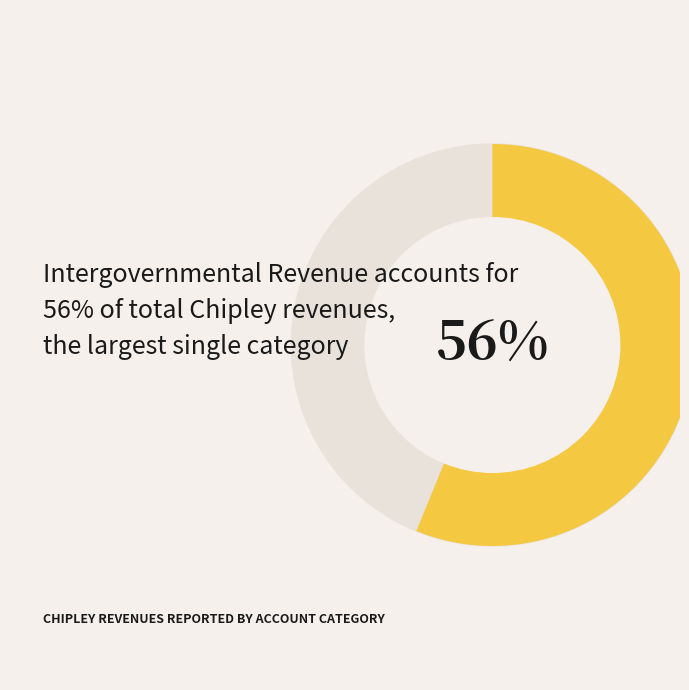

The Intergovernmental Revenue slice represents 43% of the pie. True or false?

False